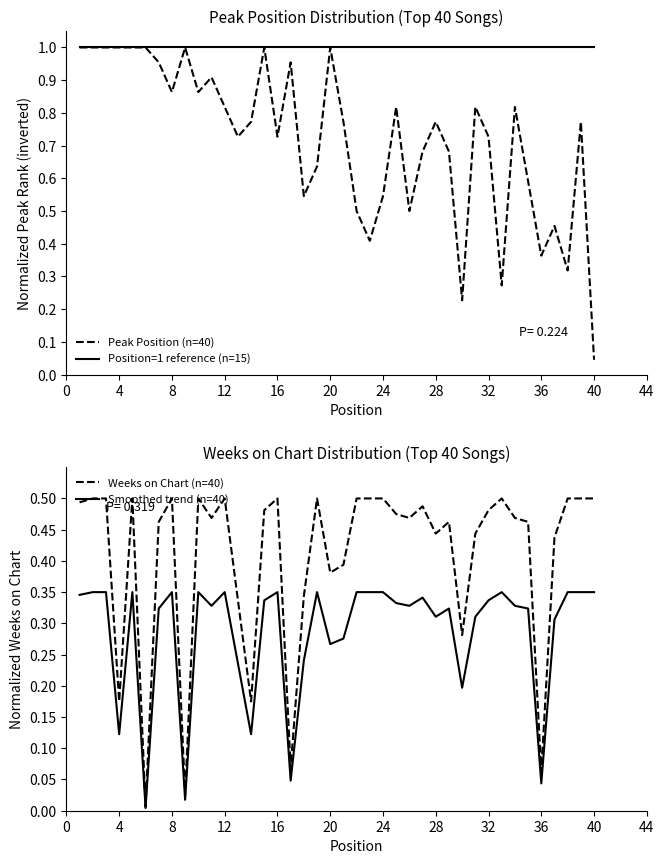

Which category has the lowest value in the Peak Position (n=40) series?

40